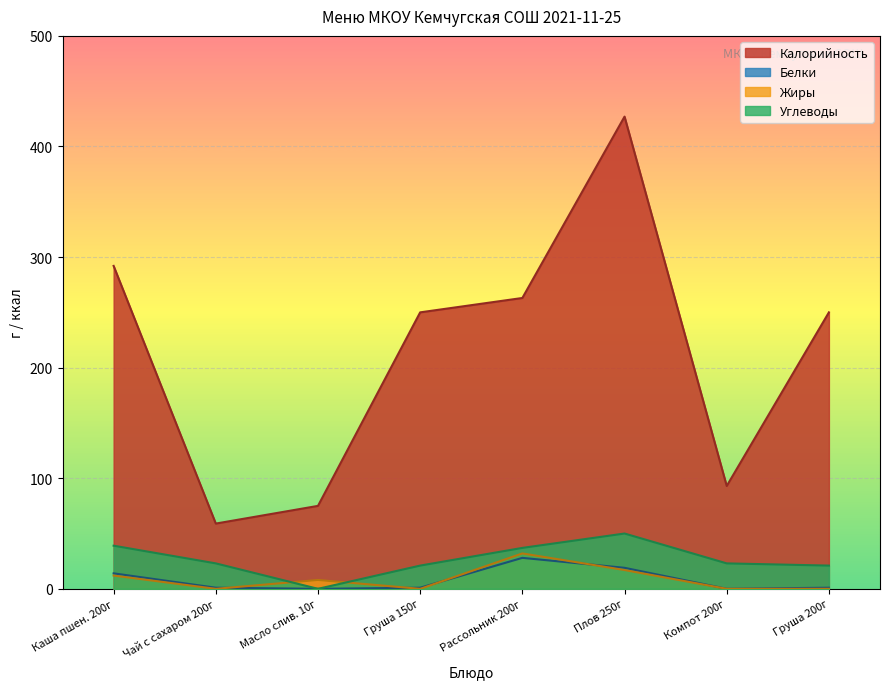

True or false: Калорийность and Углеводы cross at least once.

False